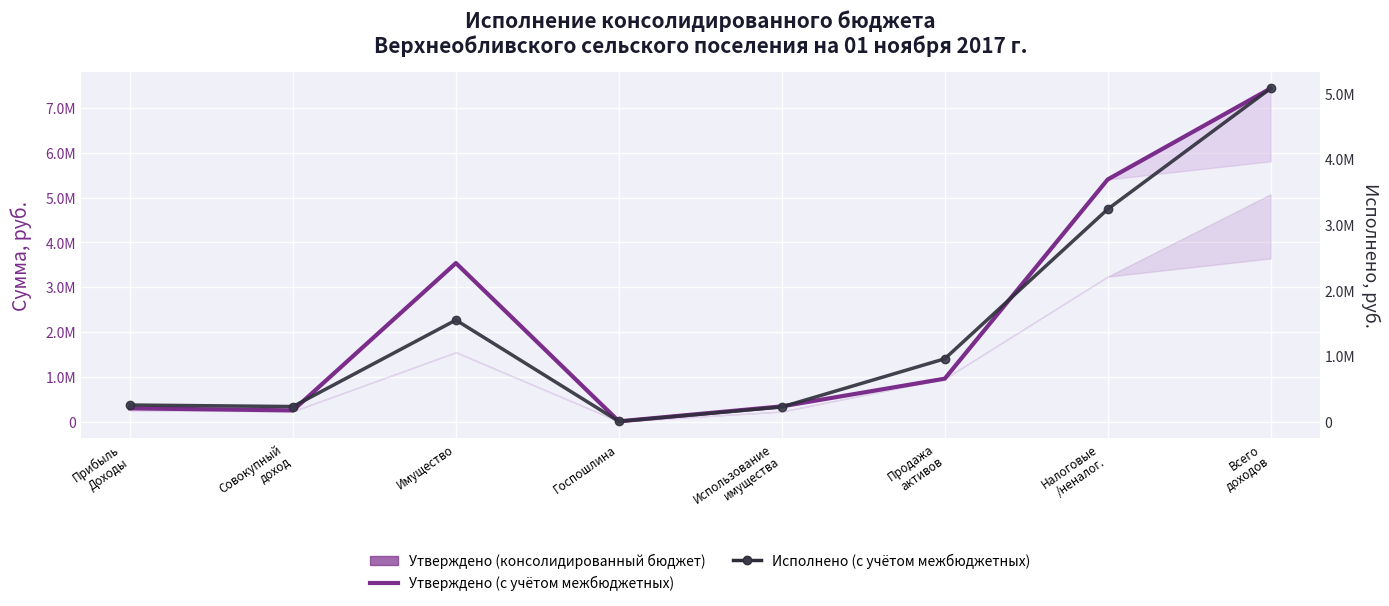

How many interior local valleys does the Утверждено (с учётом межбюджетных) series have?

2